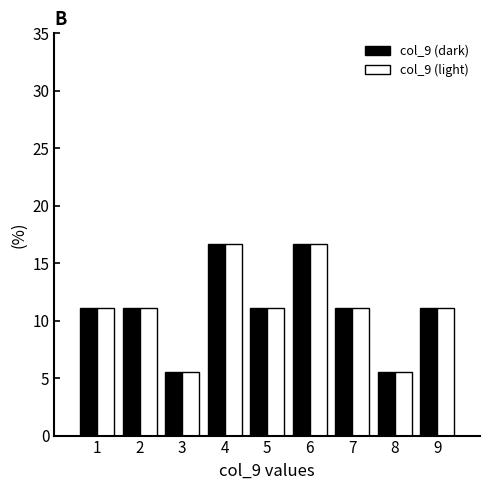

What is the height of the col_9 (light) bar covering 6.5 to 7.5 on the x-axis? The values are not printed on the chart, so give them approximately, as read against the axis.

11.0